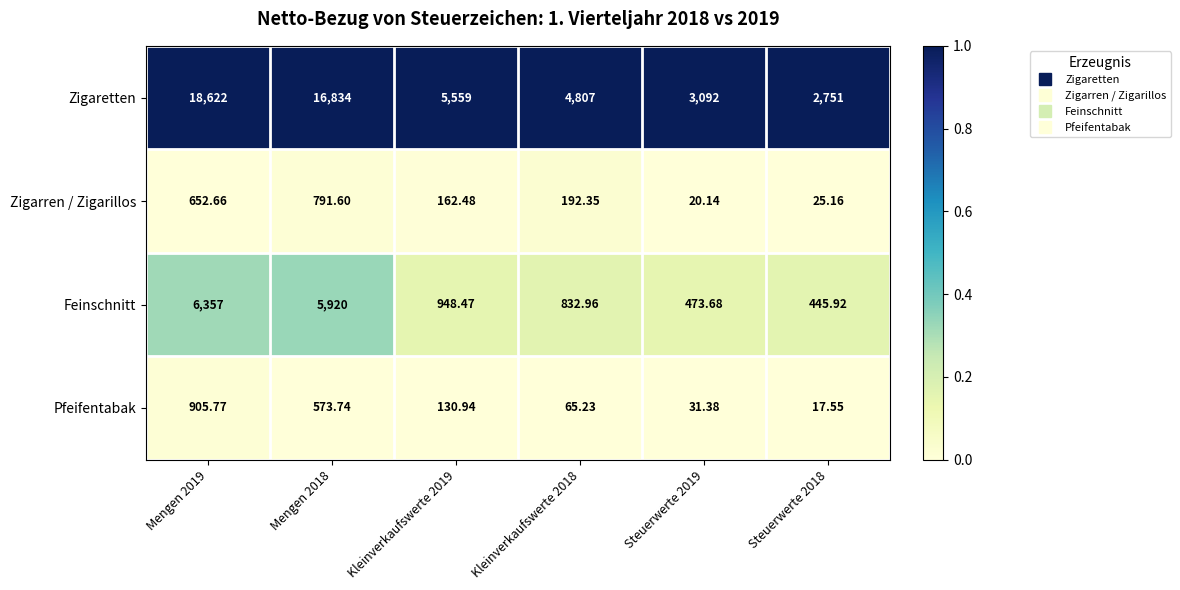

Is the value of Feinschnitt at Steuerwerte 2019 greater than the value of Pfeifentabak at Mengen 2018?

No